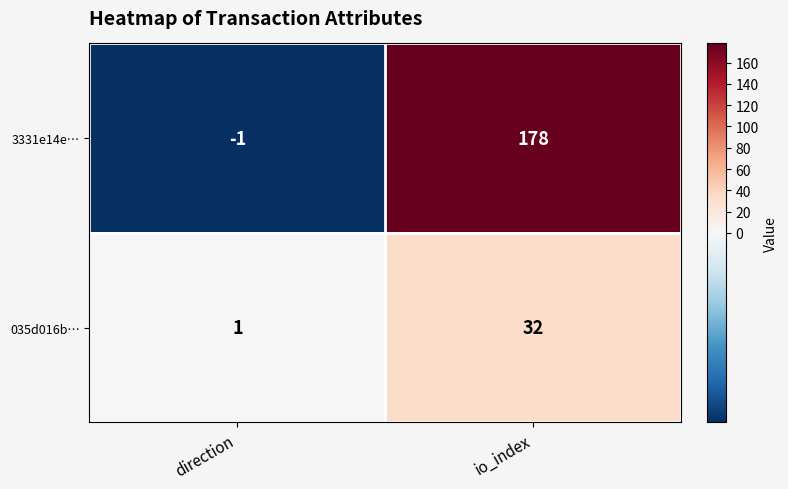

Read the 035d016b… value at io_index, to the nearest 5.

30